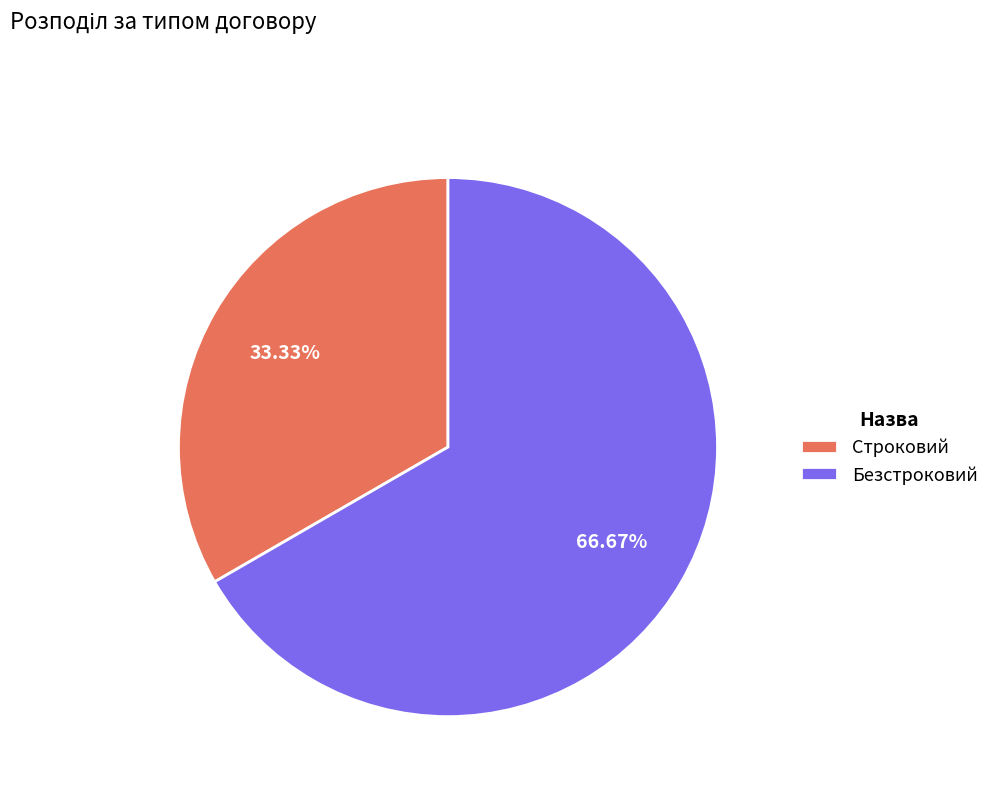

To the nearest percent, what percentage of the pie is Безстроковий?

67%